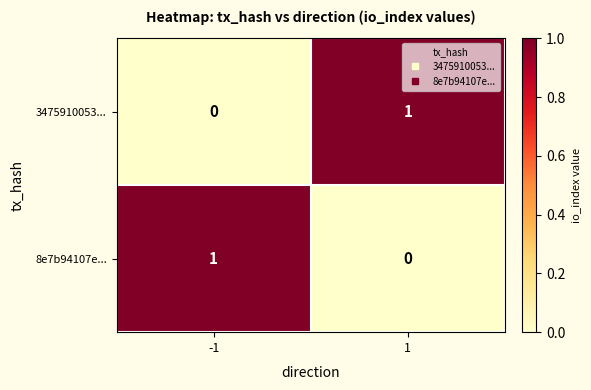

Is the value of 3475910053... at -1 greater than the value of 8e7b94107e... at -1?

No